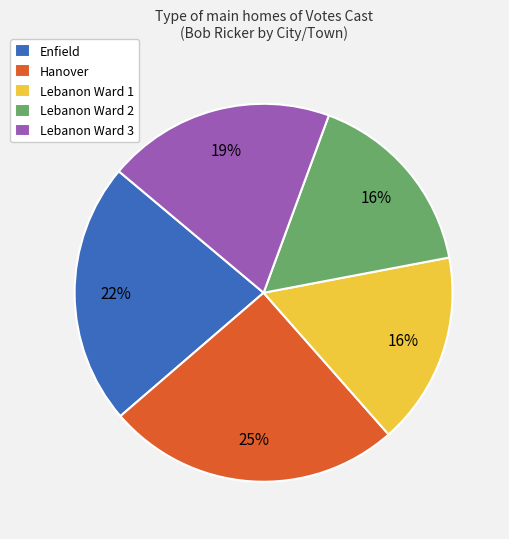

To the nearest percent, what percentage of the pie is Lebanon Ward 2?

16%